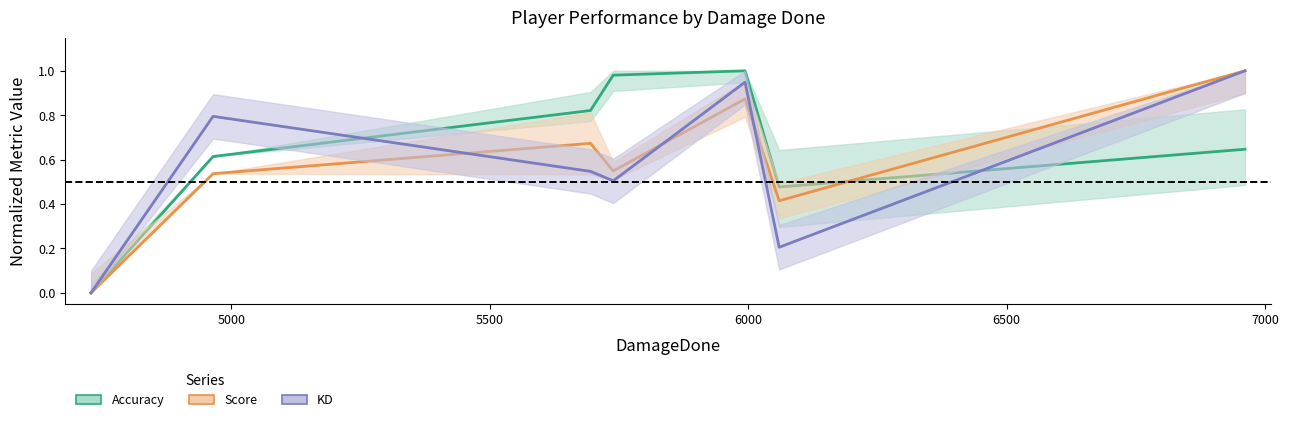

What is the difference between the maximum and minimum values in the Accuracy series?

1.0